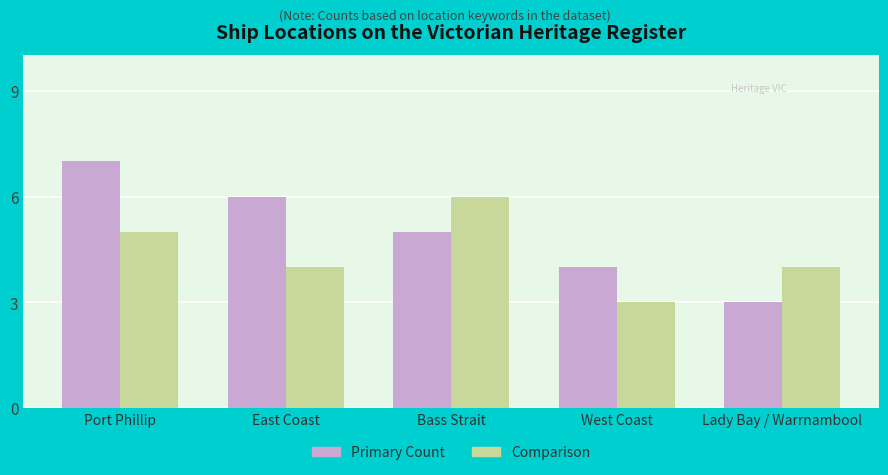

What is the spread (max minus min) of values at West Coast?

1